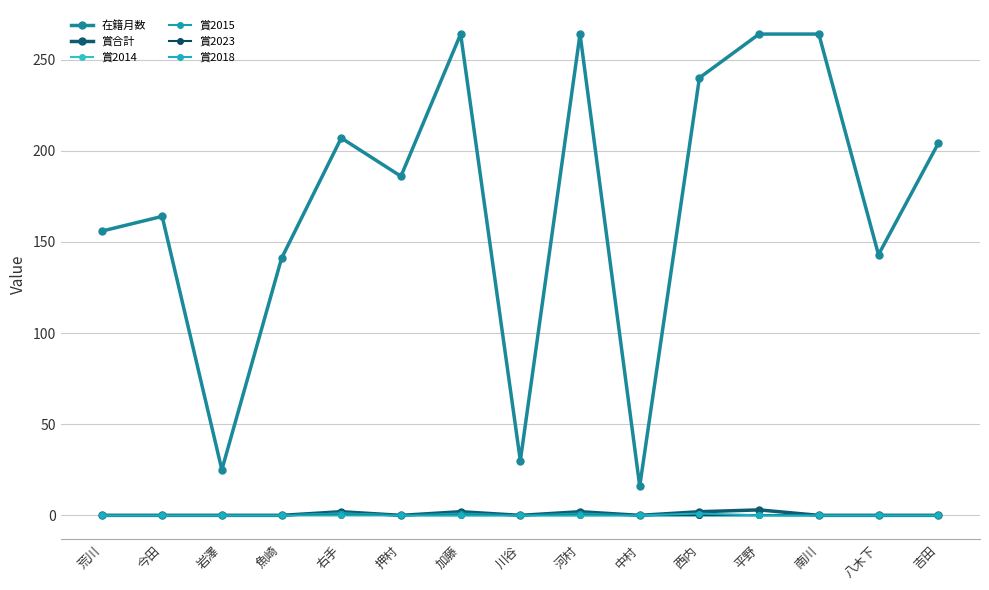

Reading left to right, what are all the values shown in this chart?

在籍月数: 156	164	25	141	207	186	264	30	264	16	240	264	264	143	204
賞合計: 0	0	0	0	2	0	2	0	2	0	2	3	0	0	0
賞2014: 0	0	0	0	1	0	0	0	0	0	0	0	0	0	0
賞2015: 0	0	0	0	1	0	1	0	1	0	0	0	0	0	0
賞2023: 0	0	0	0	0	0	0	0	0	0	0	0	0	0	0
賞2018: 0	0	0	0	0	0	0	0	0	0	1	0	0	0	0